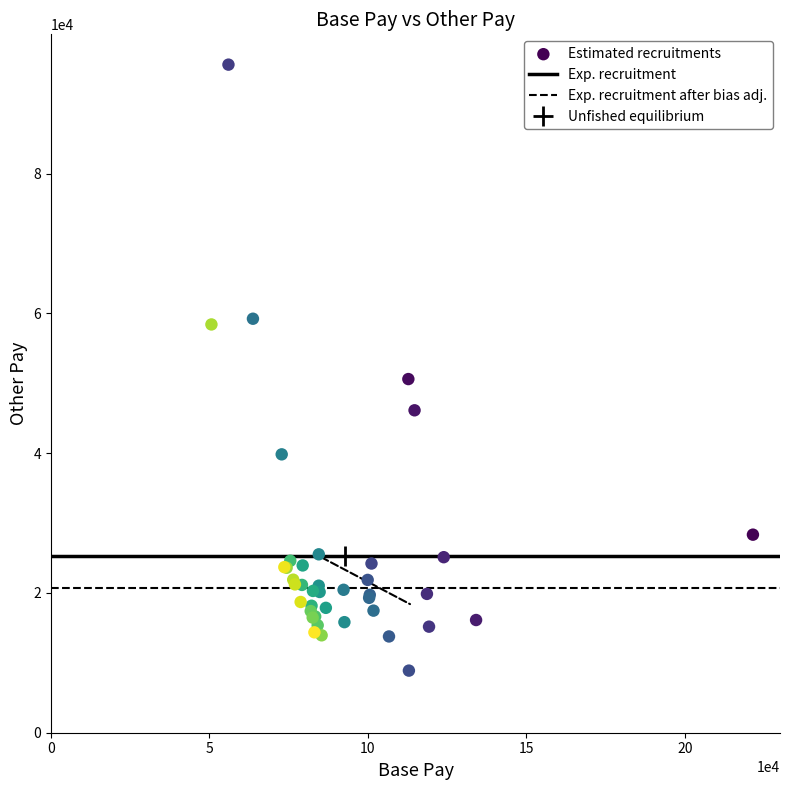

What Y value in the scatter plot is closest to 52242?

50604.5